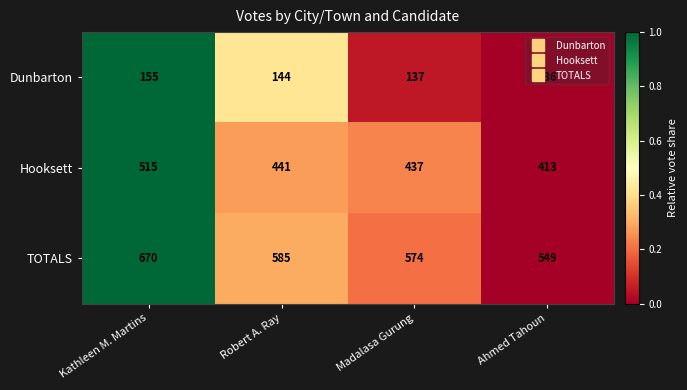

Which series has the largest range (max minus min)?

TOTALS